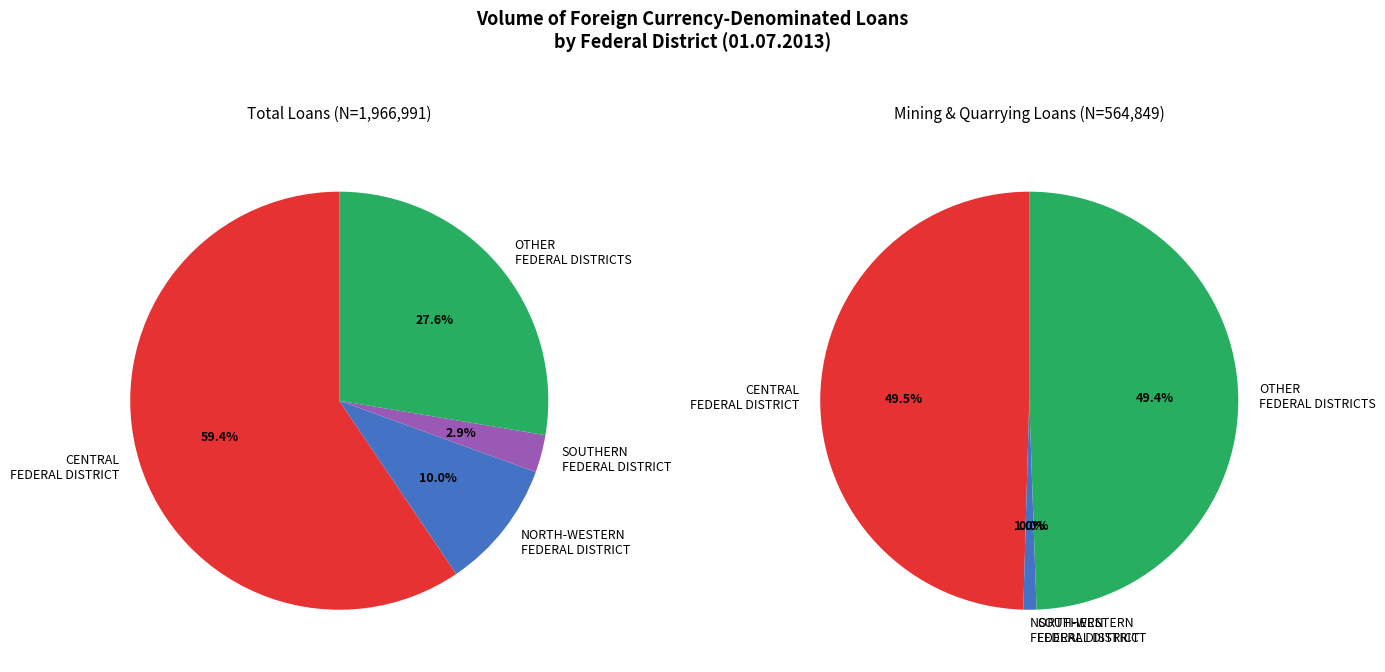

Is there any slice that represents more than half of the pie?

Yes